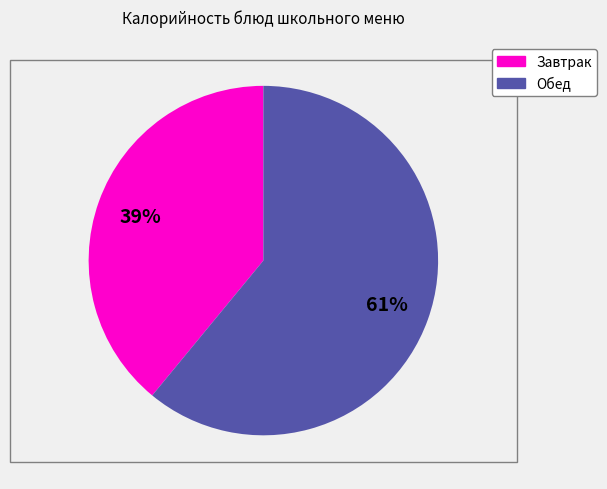

Does any single category account for the majority?

Yes